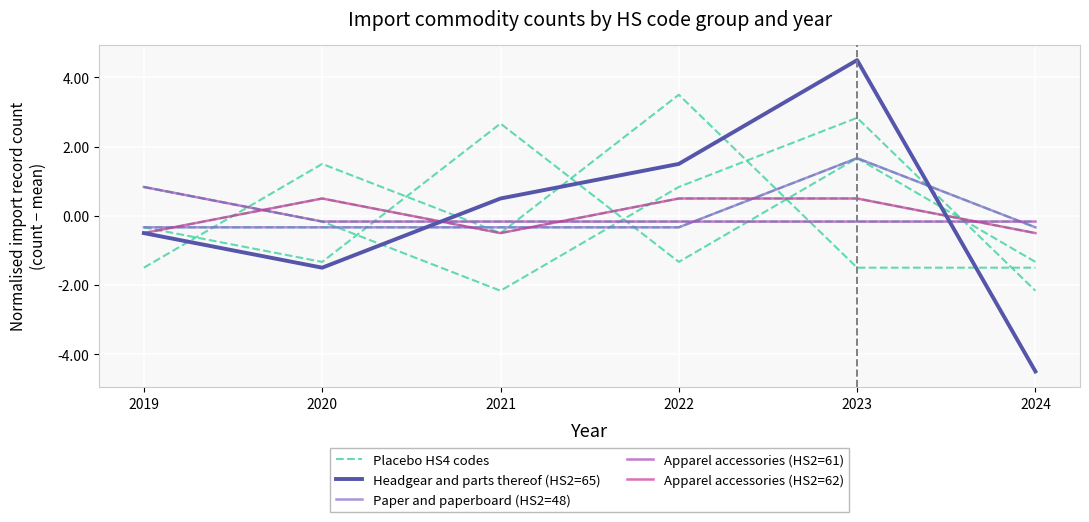

Which series has the widest spread of values?

Headgear and parts thereof (HS2=65)